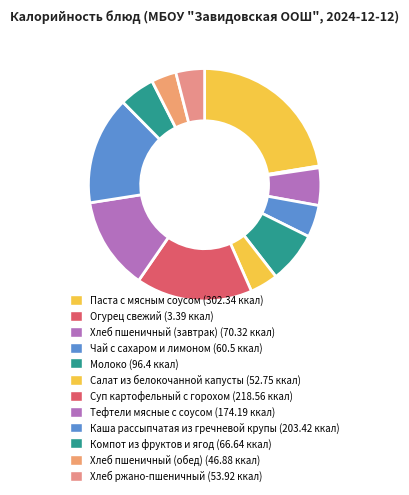

Which slice is the smallest?

Огурец свежий